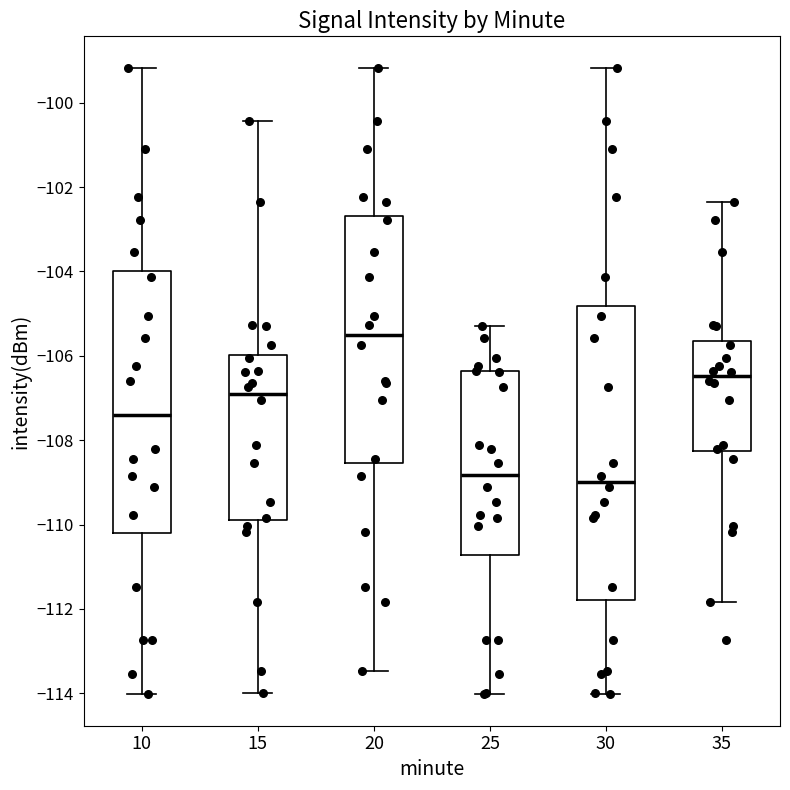

Which box's median line is the highest?

20